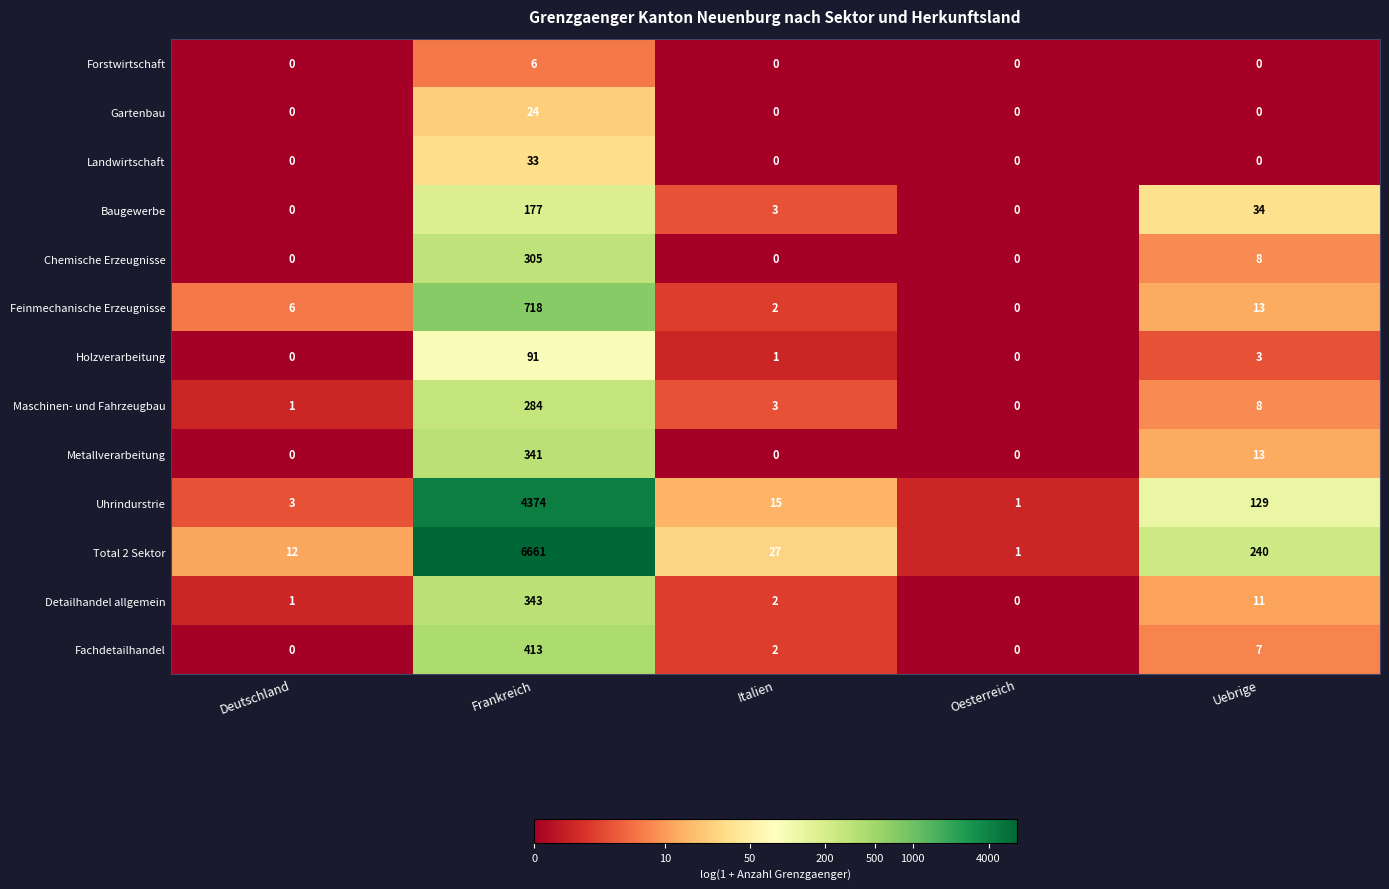

What is the sum of all Fachdetailhandel values?

422